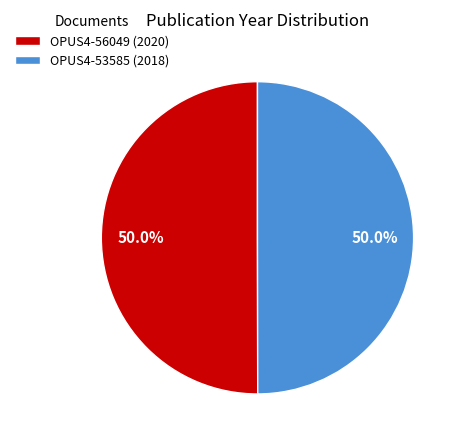

Do OPUS4-56049 (2020) and OPUS4-53585 (2018) together represent more than half of the pie?

Yes